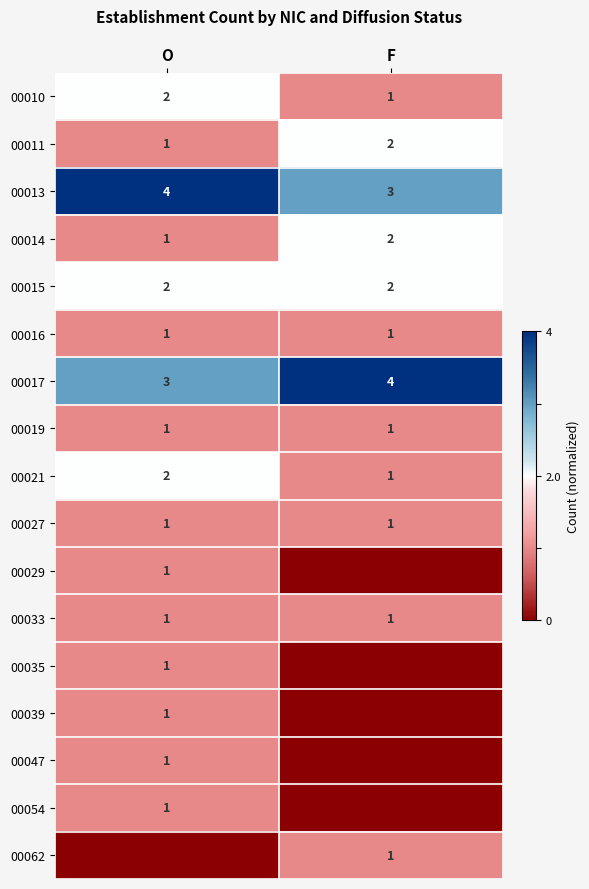

Which category has the highest value in the 00021 series?

O